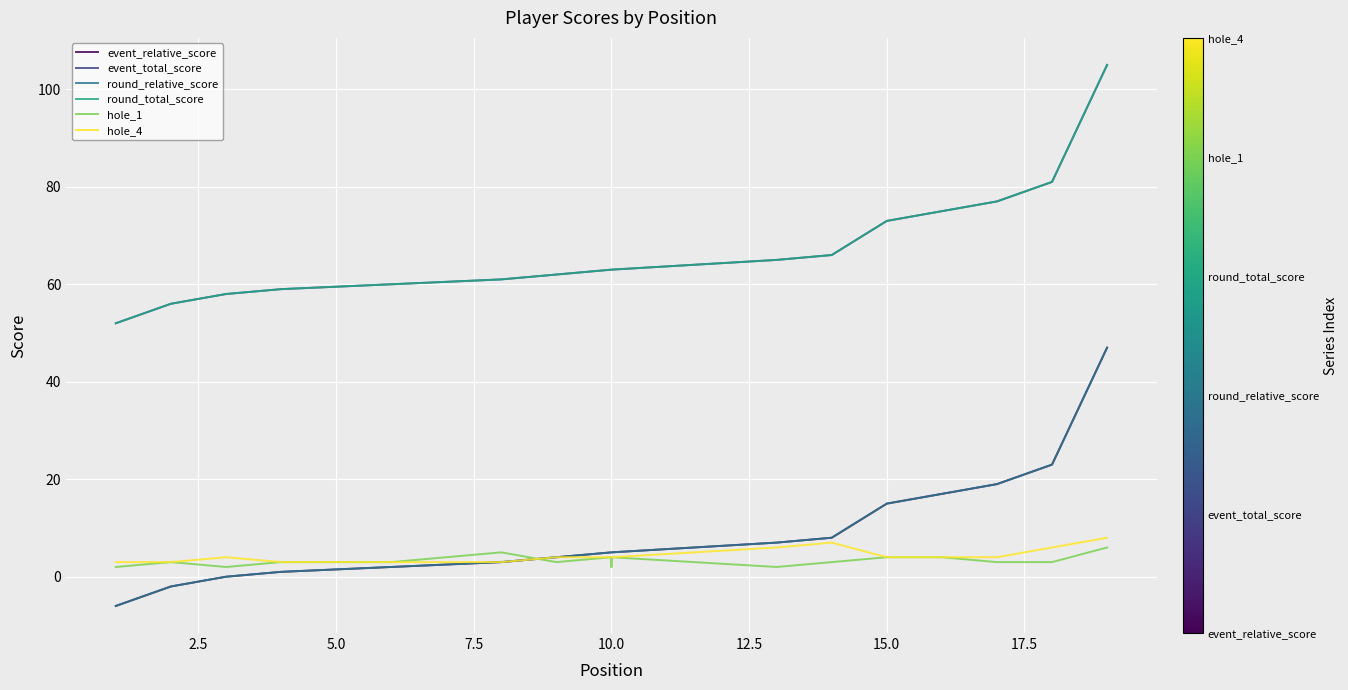

What is the difference between the maximum and minimum values in the hole_1 series?

4